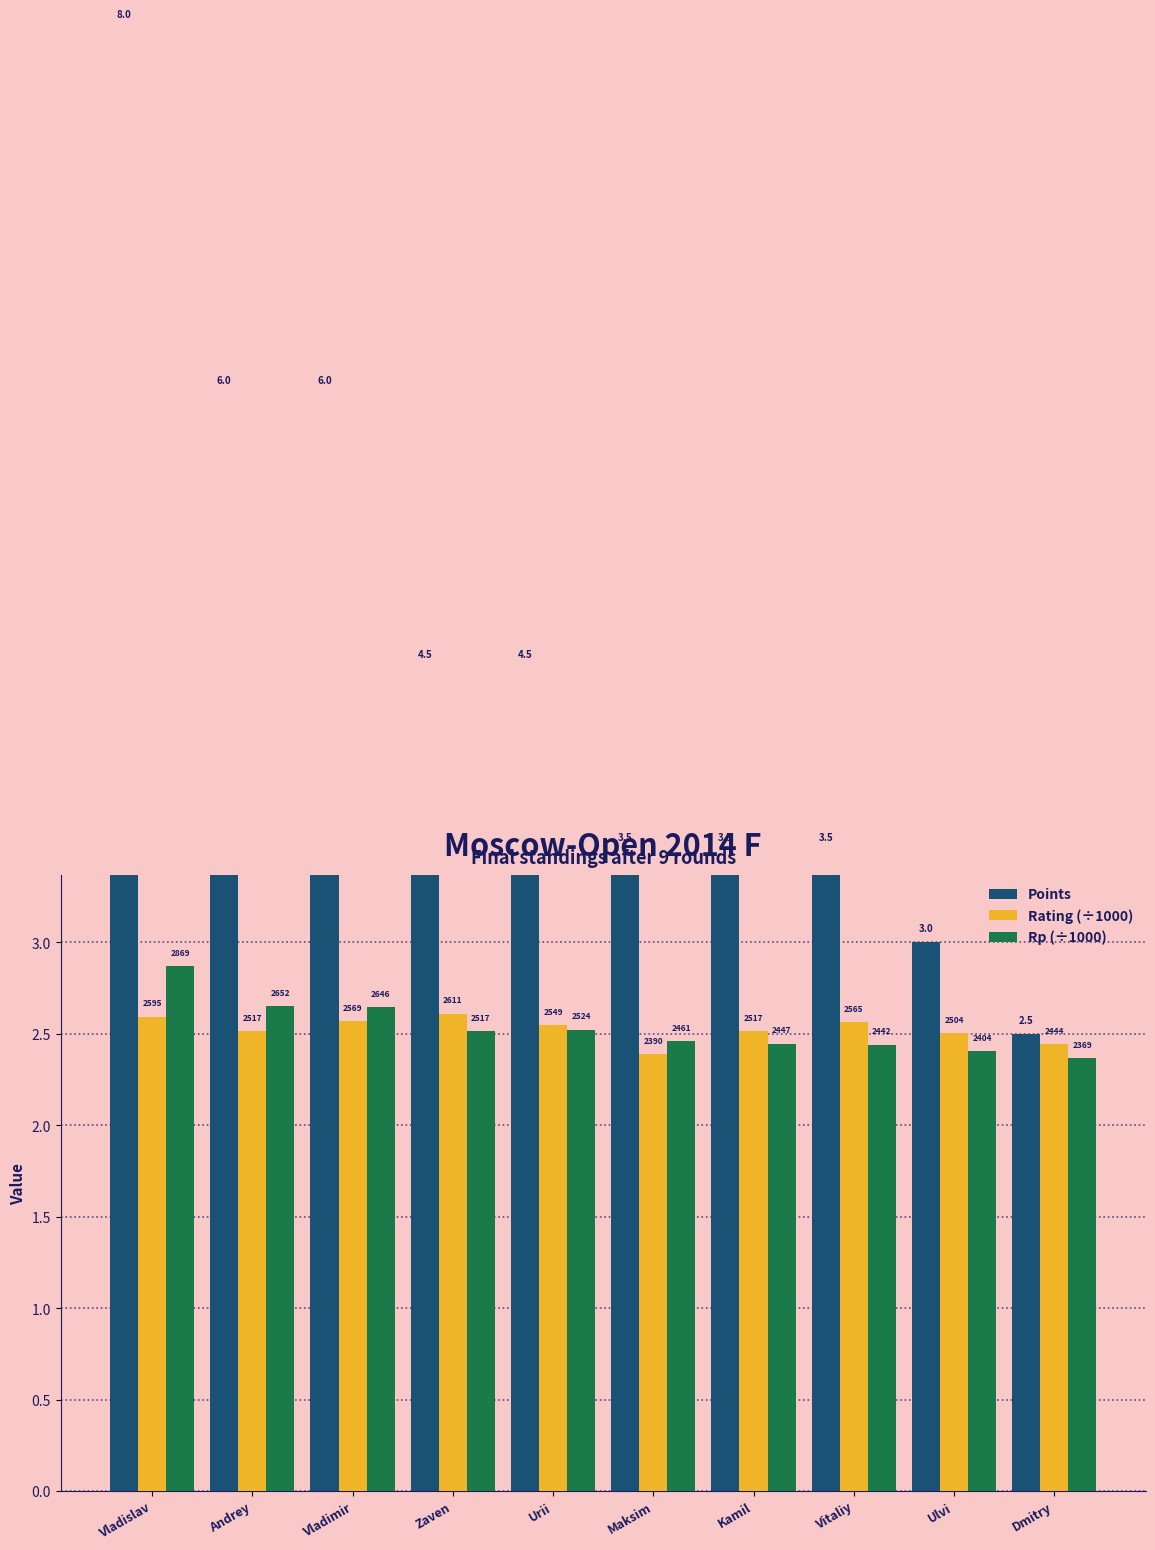

What is the label of the 2nd bar from the right?

Ulvi